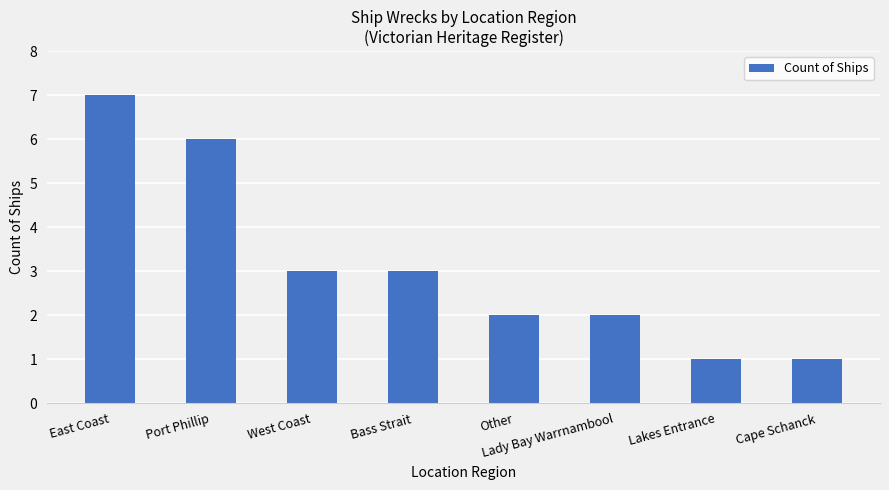

What value does the data have at Other?

2